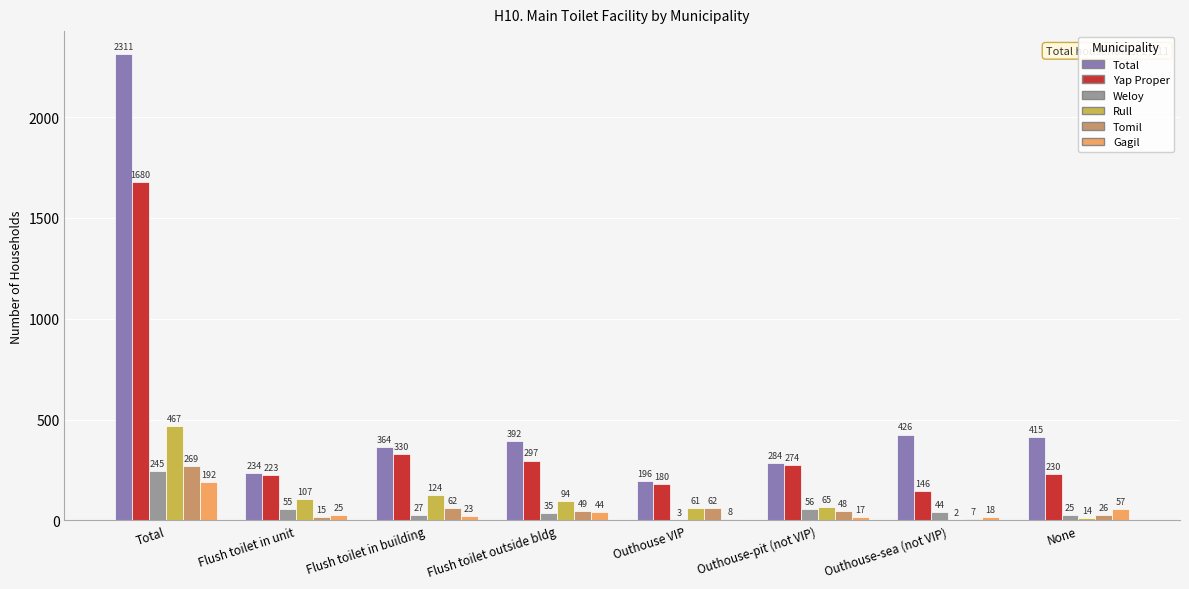

Is the value of Tomil at Flush toilet outside bldg greater than the value of Weloy at Outhouse-sea (not VIP)?

Yes